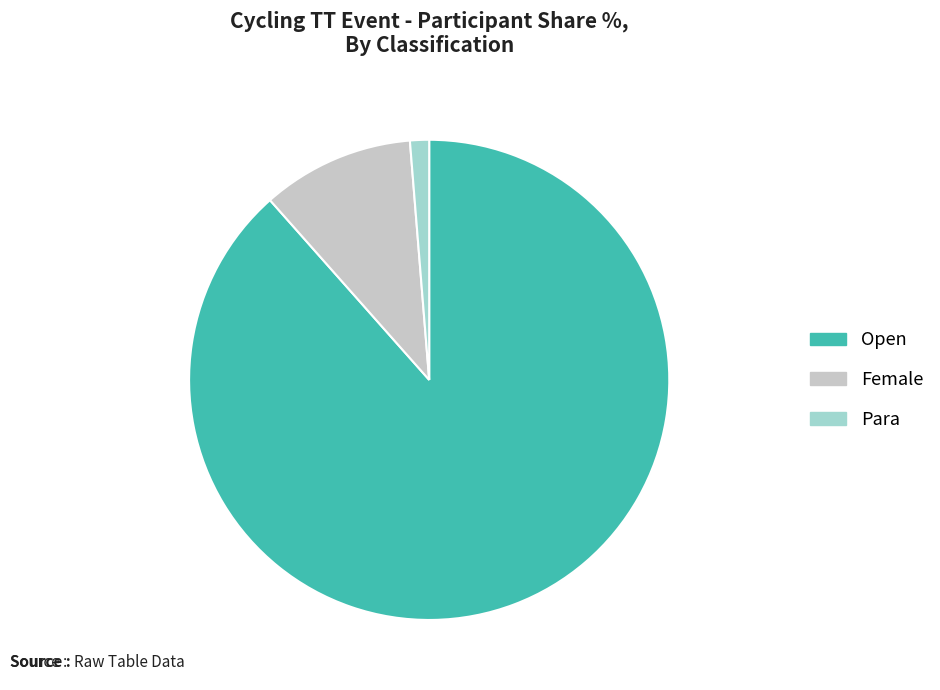

Combined, do Female and Para account for over 50%?

No